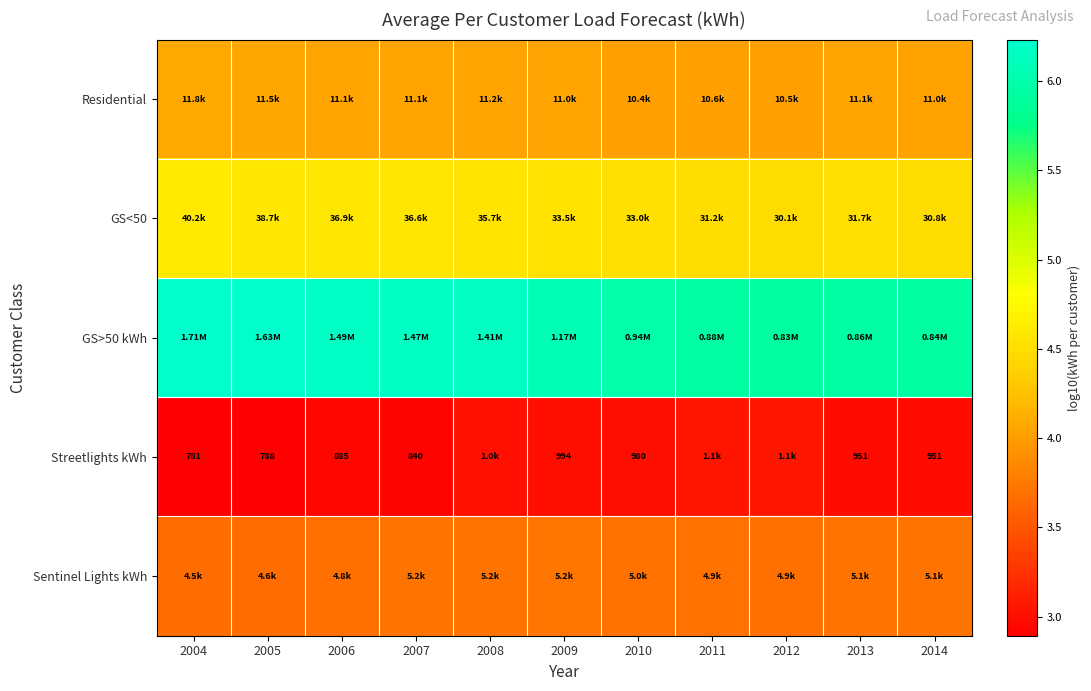

Which series changed the most between 2010 and 2013?

GS>50 kWh